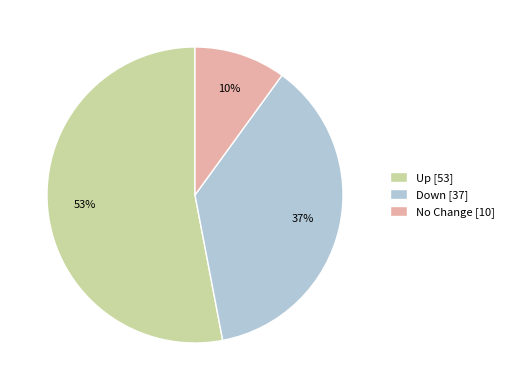

Which has a higher value, Up [53] or No Change [10]?

Up [53]